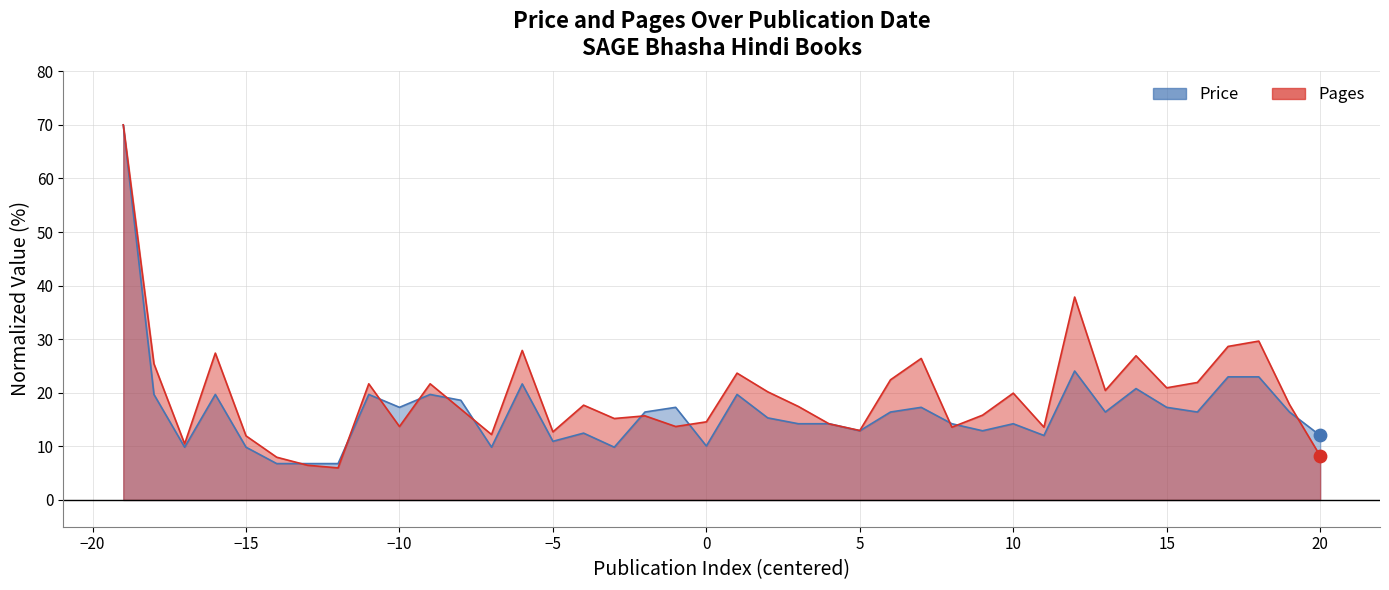

At which category is the sum across all series the highest?

2013